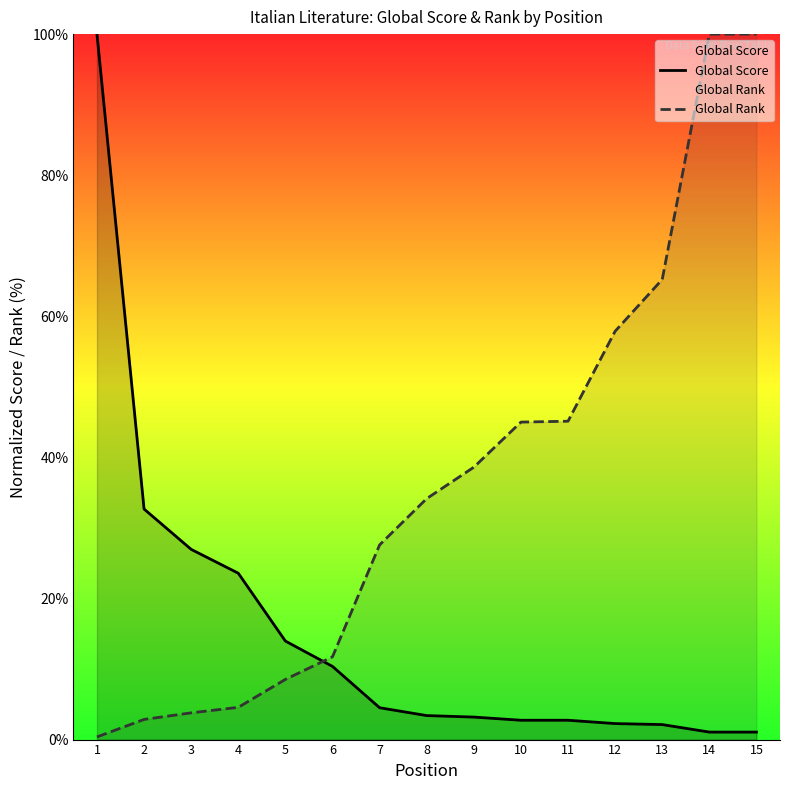

At which category is the sum across all series the highest?

14